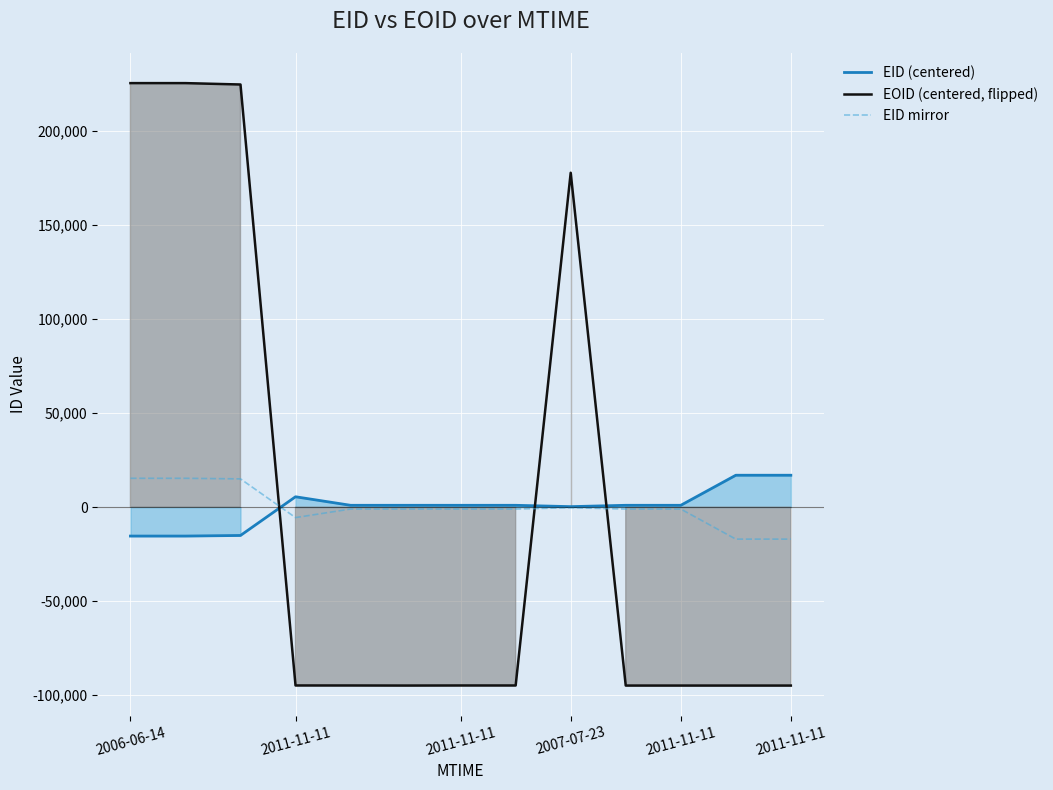

List the labels in order of EID (centered) value, largest first.

12, 11, 2007-07-23, 10, 9, 6, 2011-11-11, 2011-11-11, 7, 8, 2011-11-11, 2011-11-11, 2006-06-14